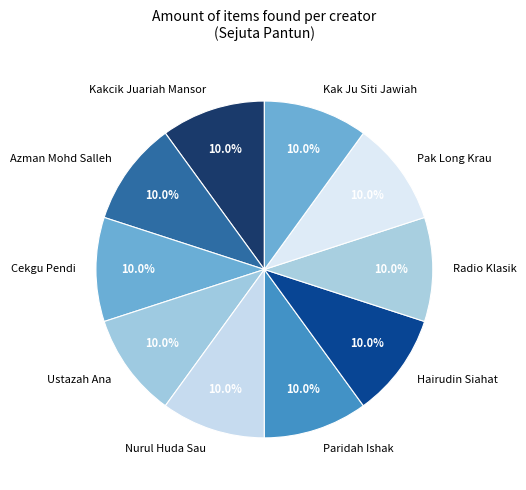

Combined, what portion of the pie is Ustazah Ana and Kakcik Juariah Mansor?

20.0%